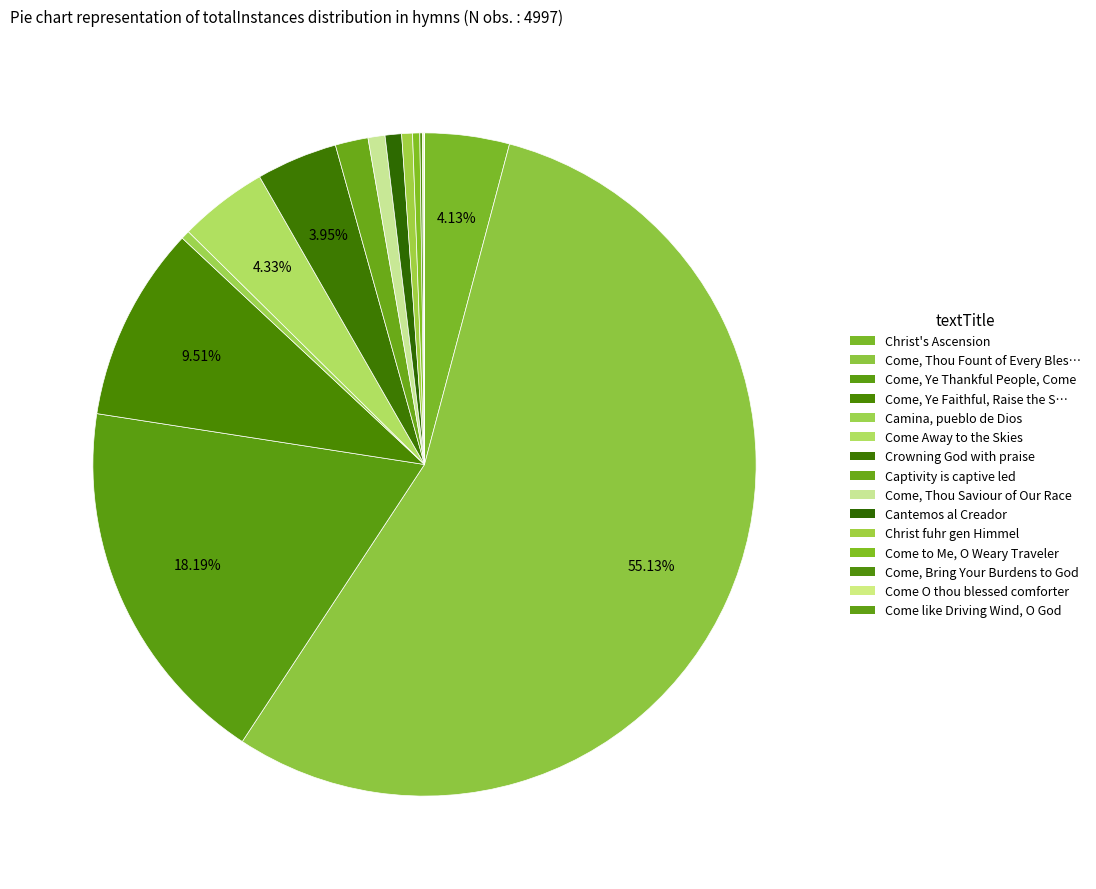

Is there a majority slice in this chart?

Yes